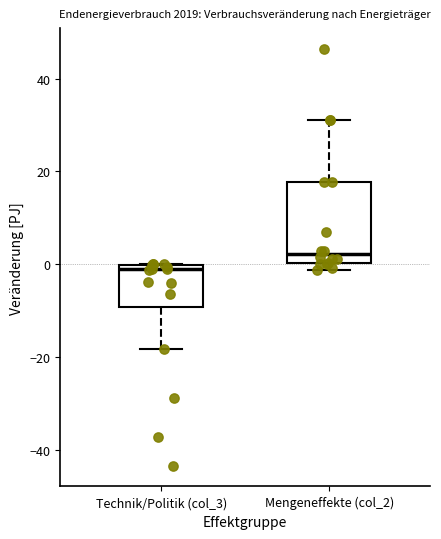

Reading left to right, transcribe this box plot: for each box, give where its median line is, the range the box spans, and where its two whiskers end, as read against the y-axis. The values are not printed on the chart, so give them approximately, as read against the axis.

Technik/Politik (col_3): median -2, box -10 to 0, whiskers -18 to 0
Mengeneffekte (col_2): median 2, box 0 to 18, whiskers -2 to 32